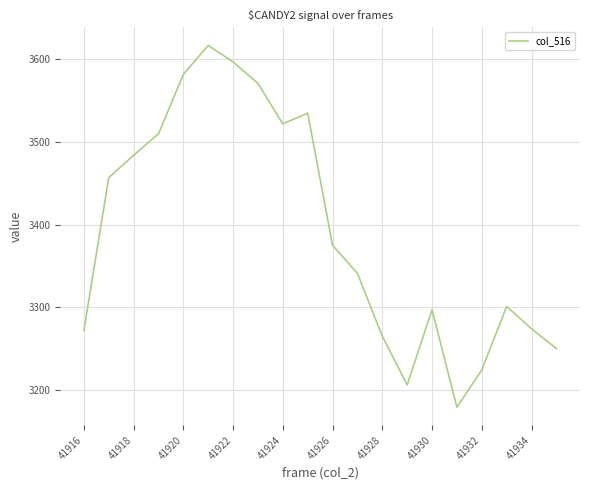

Reading left to right, list all the values displayed in this chart.

3272	3457	3484	3510	3582	3617	3597	3571	3522	3535	3375	3341	3265	3206	3297	3179	3224	3301	3274	3250